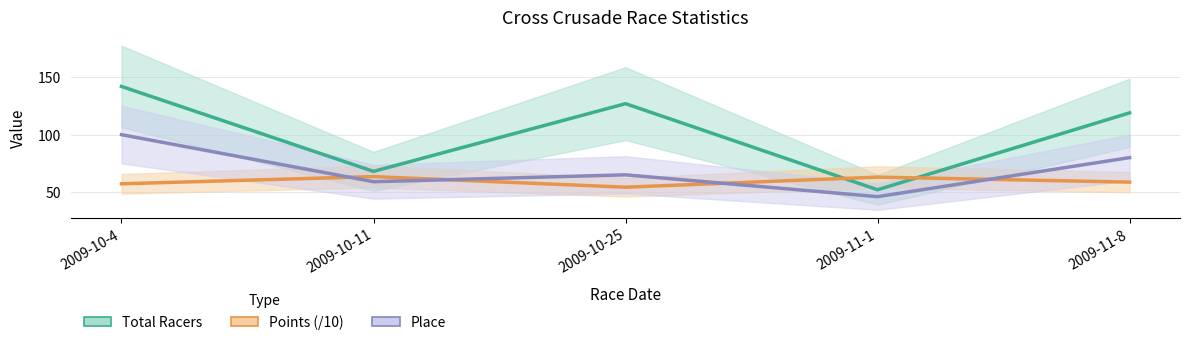

Rank the series by their average value, from highest to lowest.

Total Racers, Place, Points (/10)